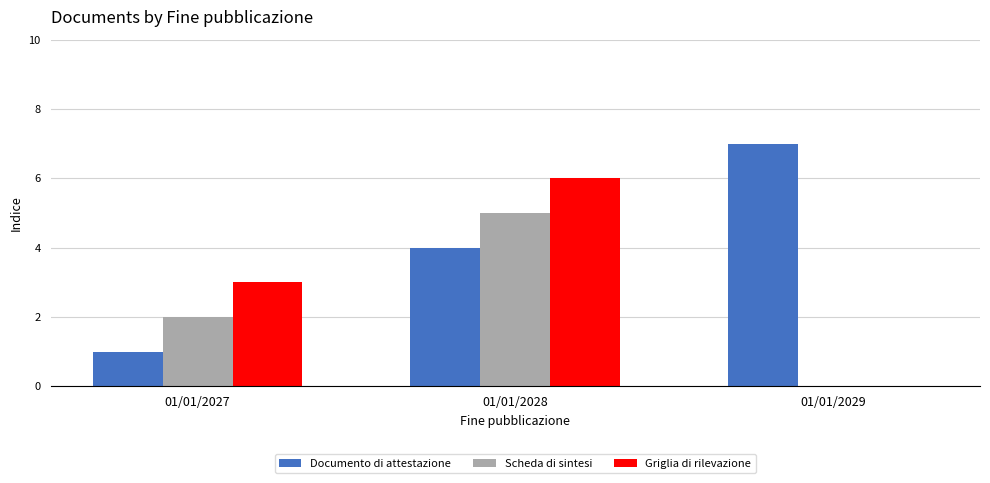

What is the average value of the Documento di attestazione series?

4